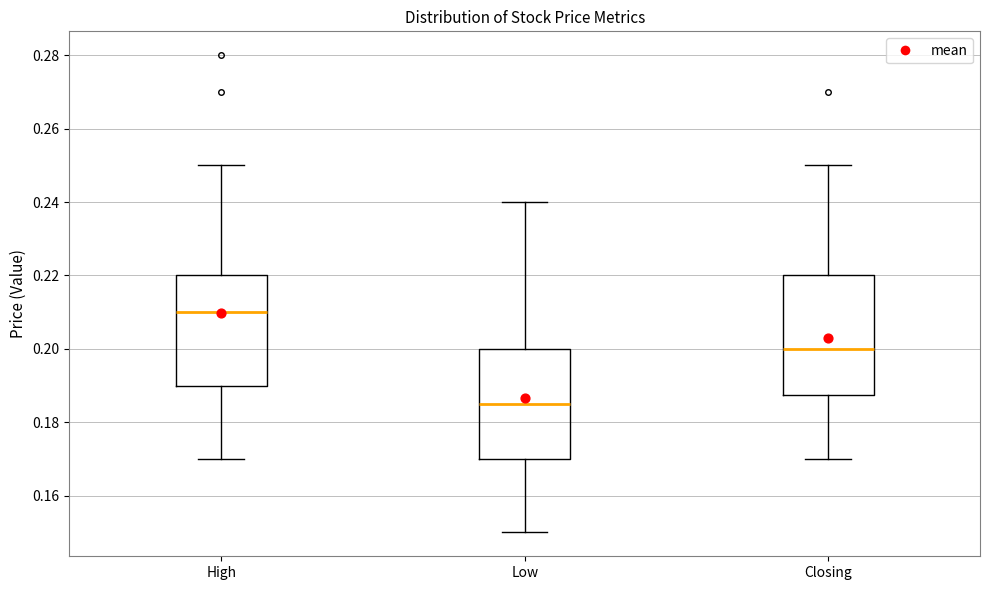

Comparing the boxes themselves (not the whiskers), which one is the tallest?

Closing